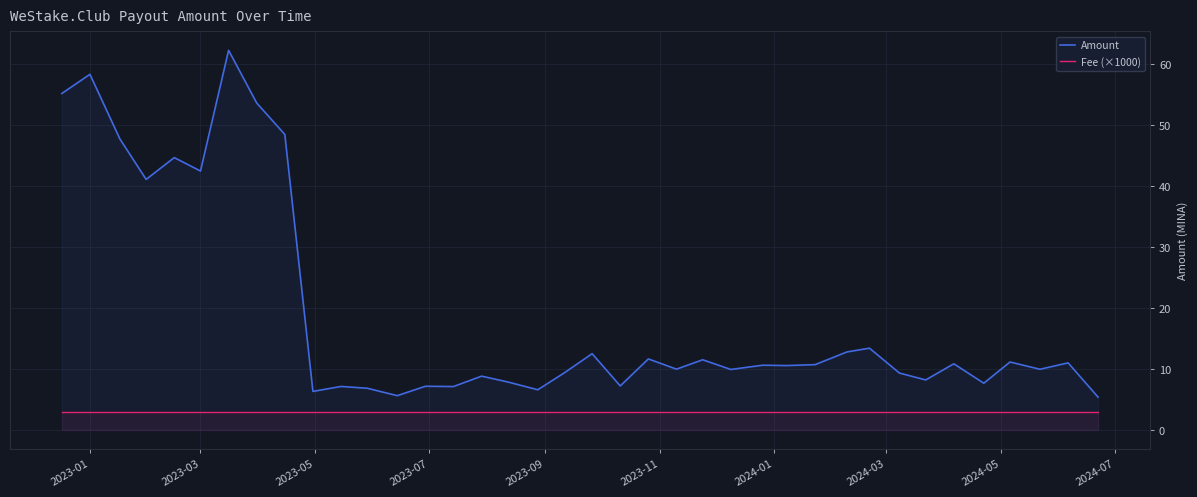

What is the highest value of the Fee (×1000) series?

3.0